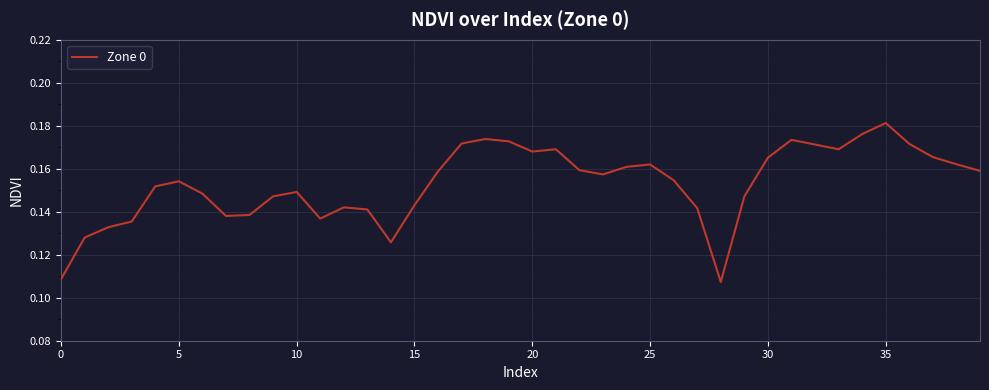

True or false: the data shows 0.3 at 10.

False